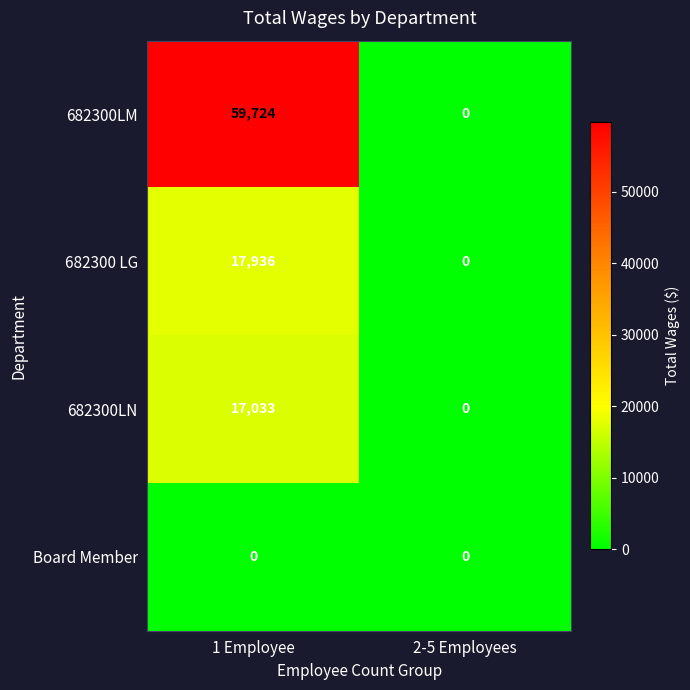

At how many categories does at least one series exceed 38640?

1